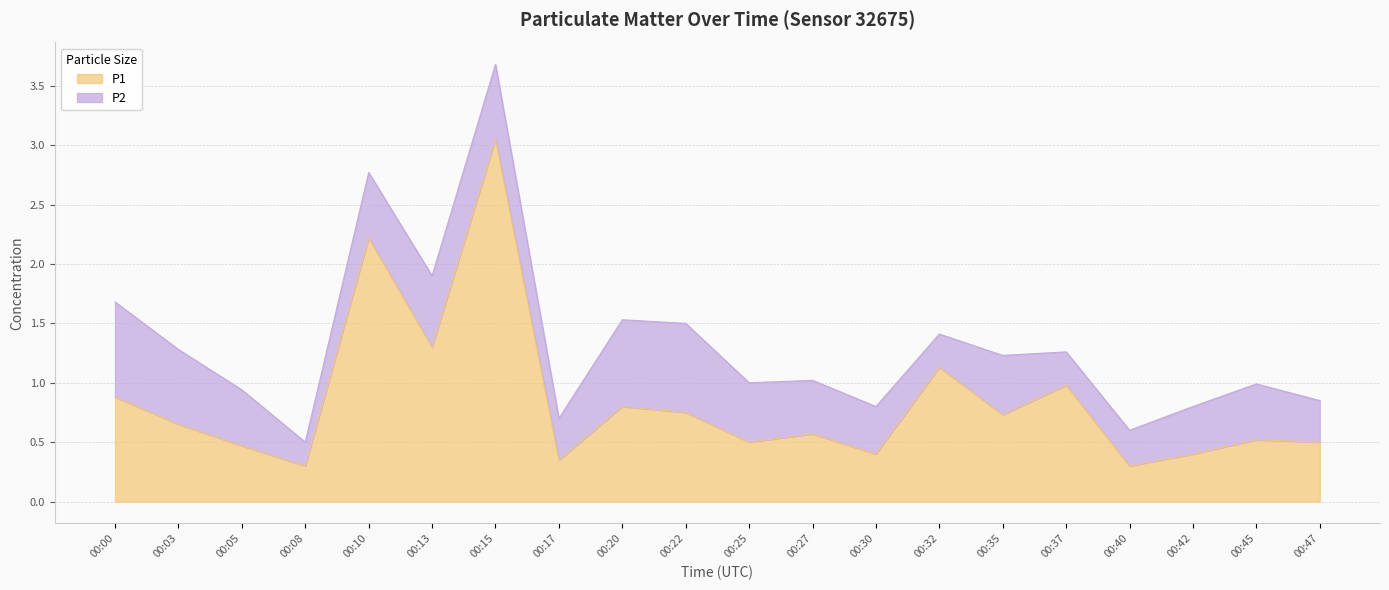

Which category has the lowest value across all series?

00:08